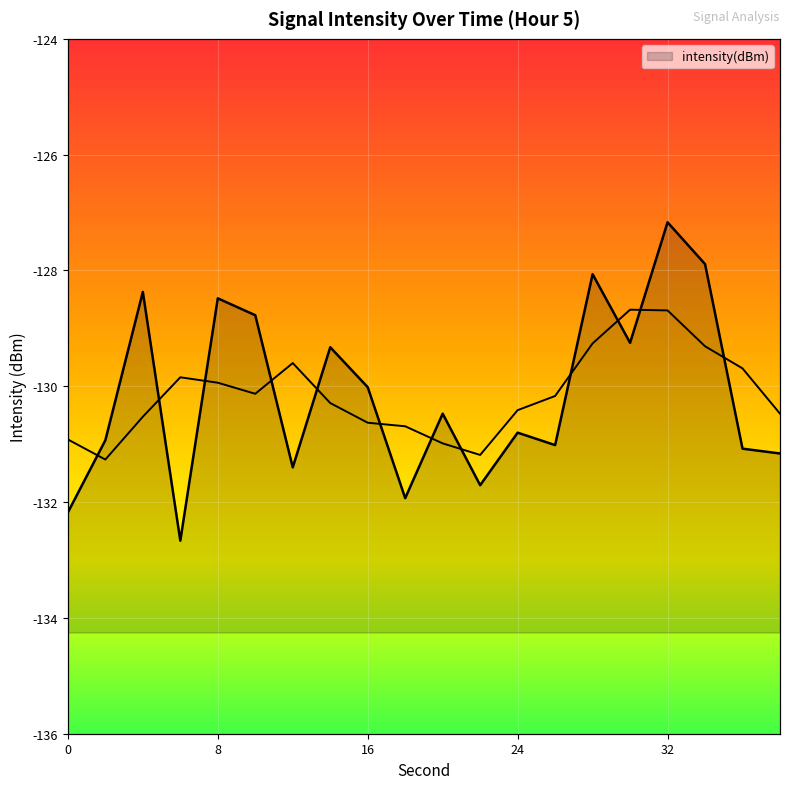

What is the minimum value shown in the chart?

-132.7